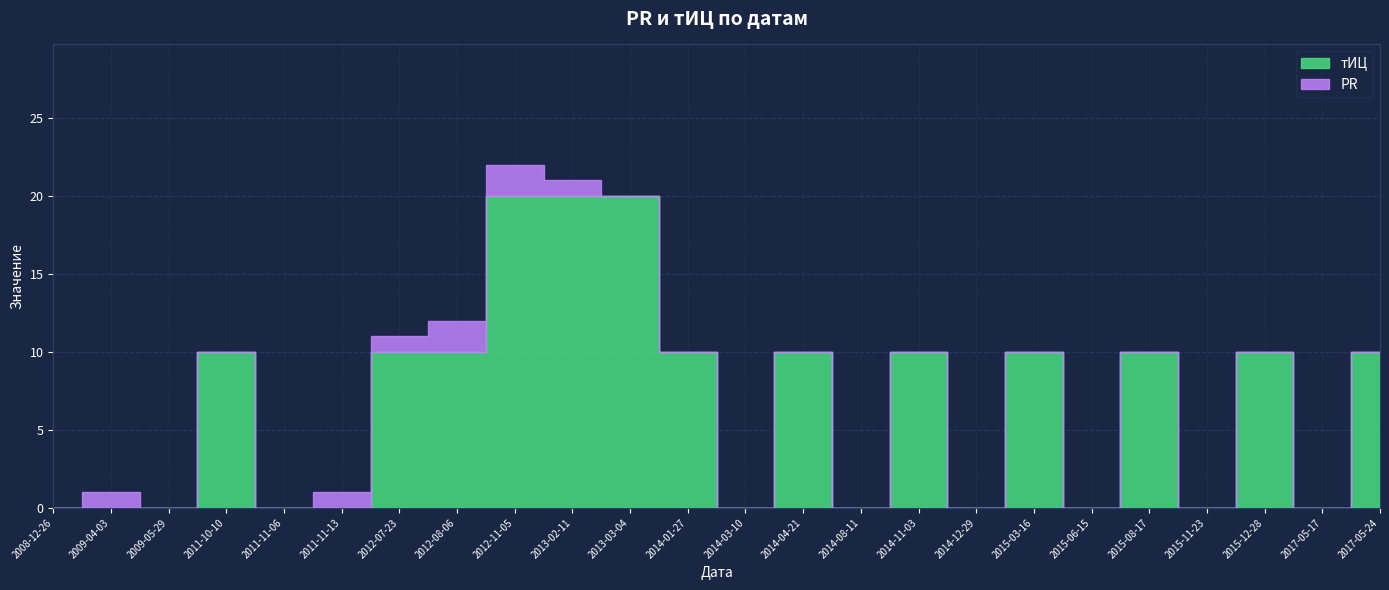

True or false: PR and тИЦ cross at least once.

True